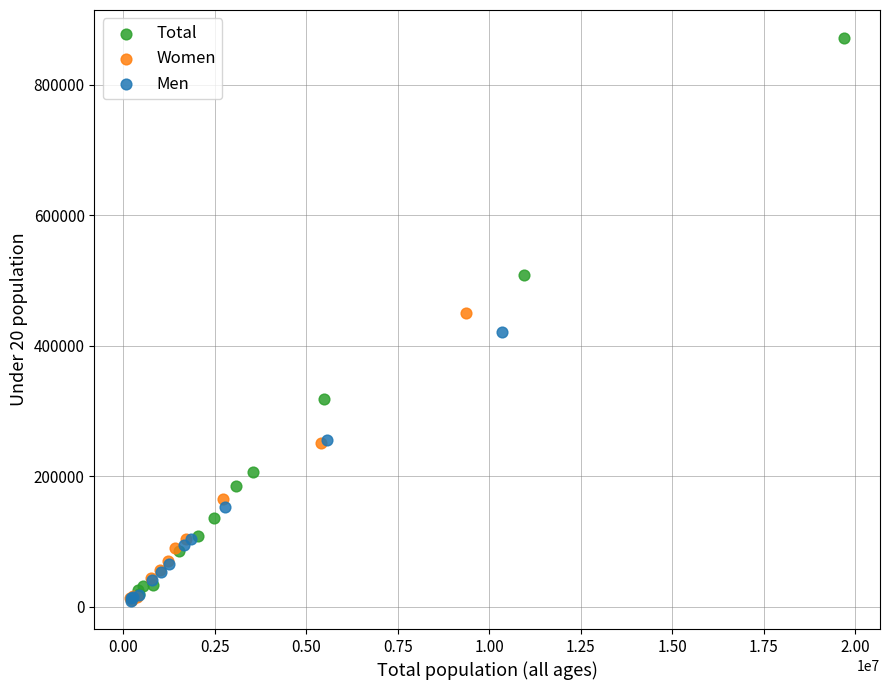

Which series contains the highest Y value?

Total